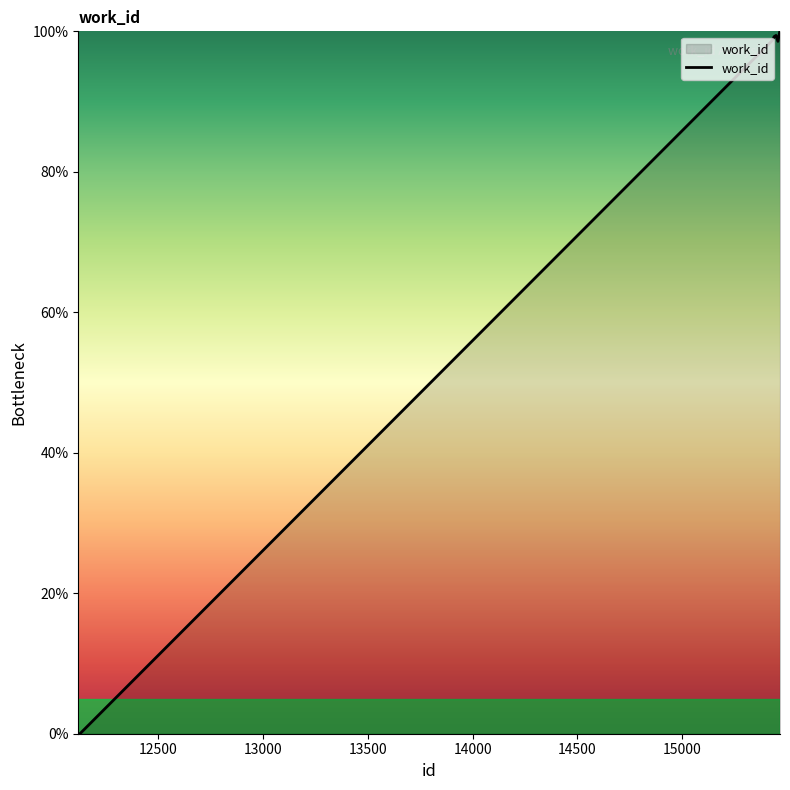

What is the maximum value shown in the chart?

100.0